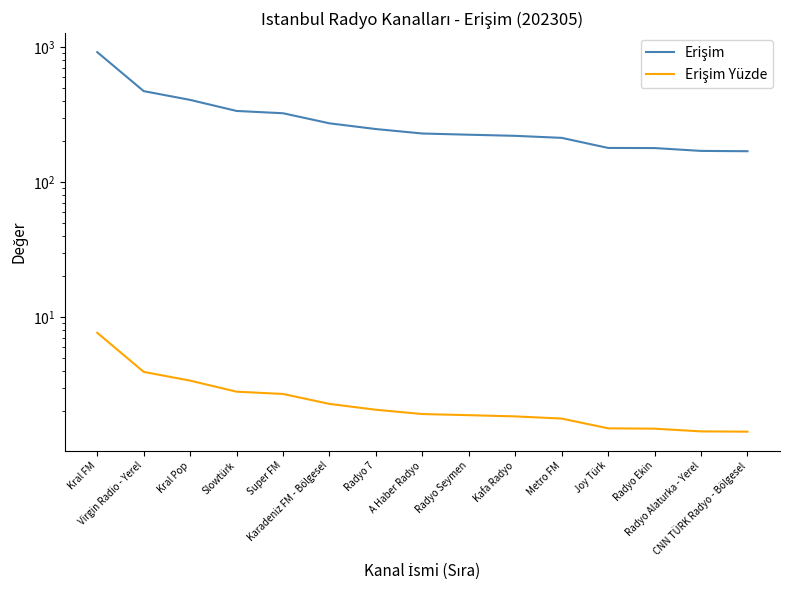

How many lines are shown in the chart?

2